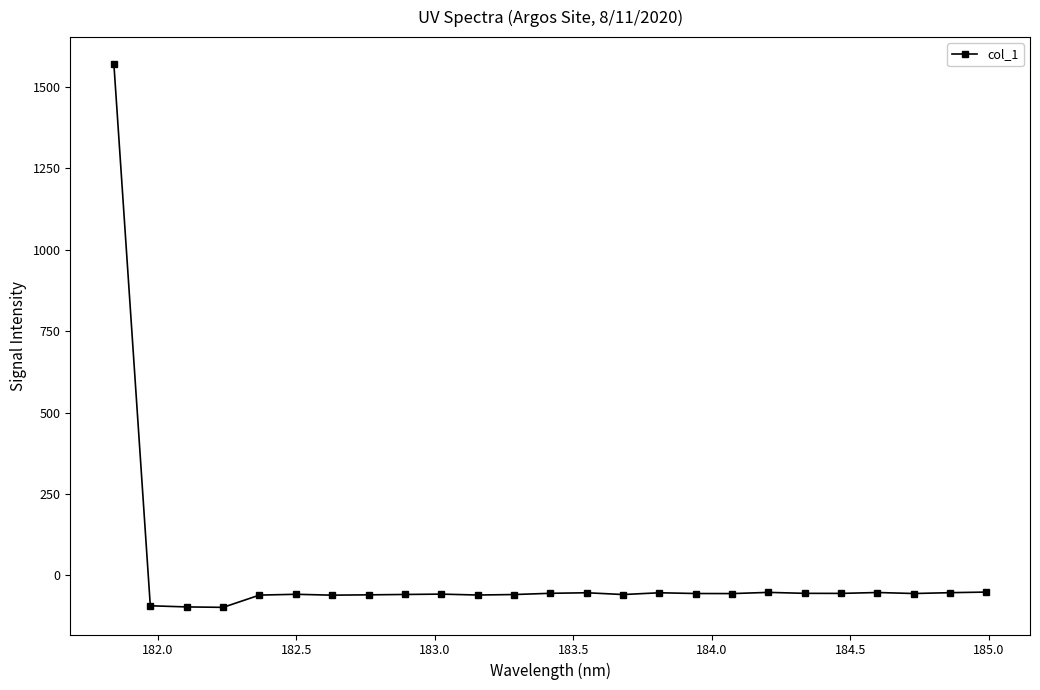

How many lines are shown in the chart?

1